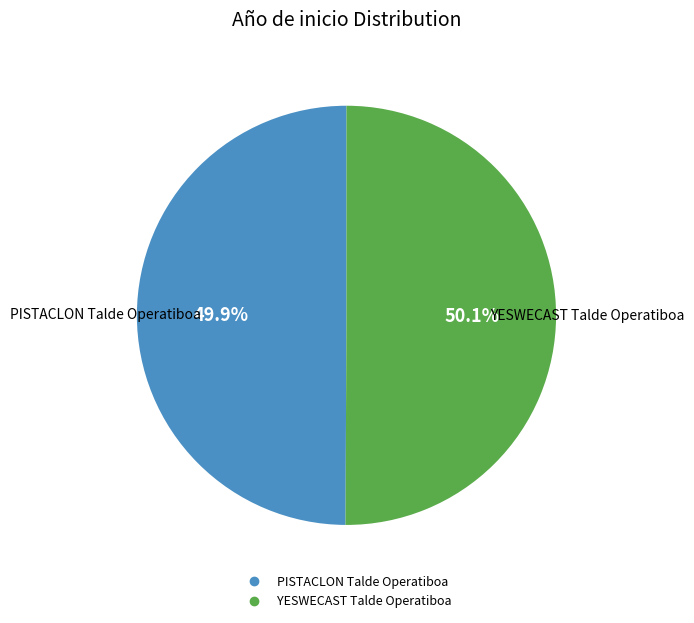

To the nearest percent, what portion does YESWECAST Talde Operatiboa represent?

50%